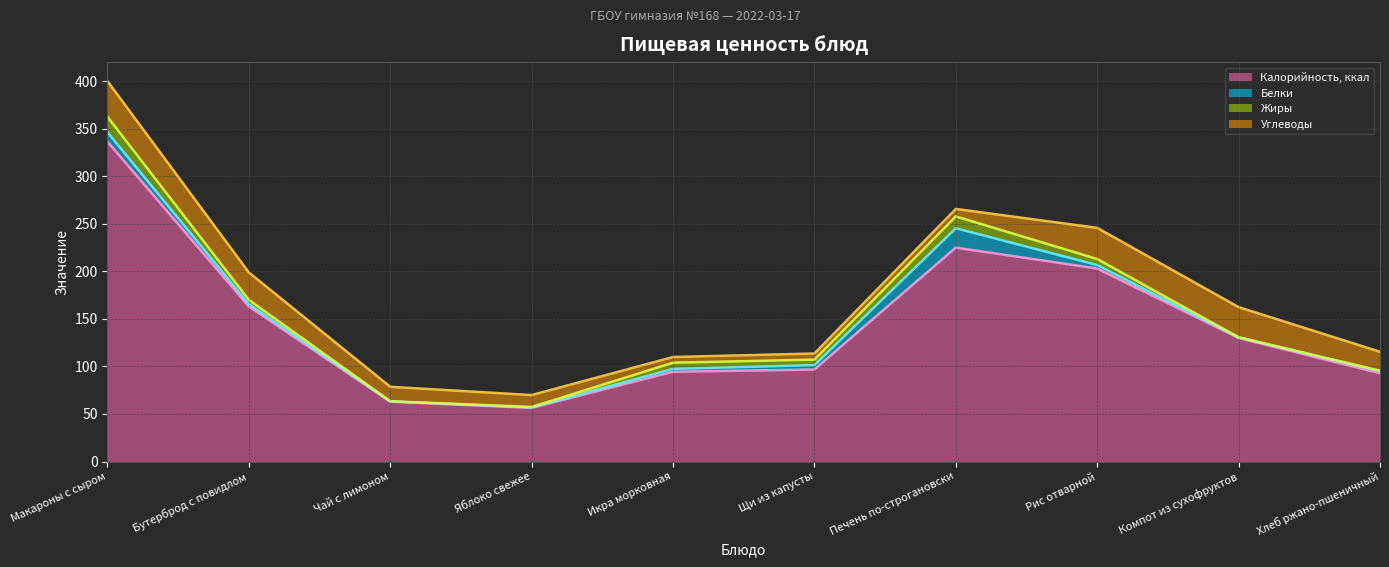

What is the minimum value shown in the chart?

0.1